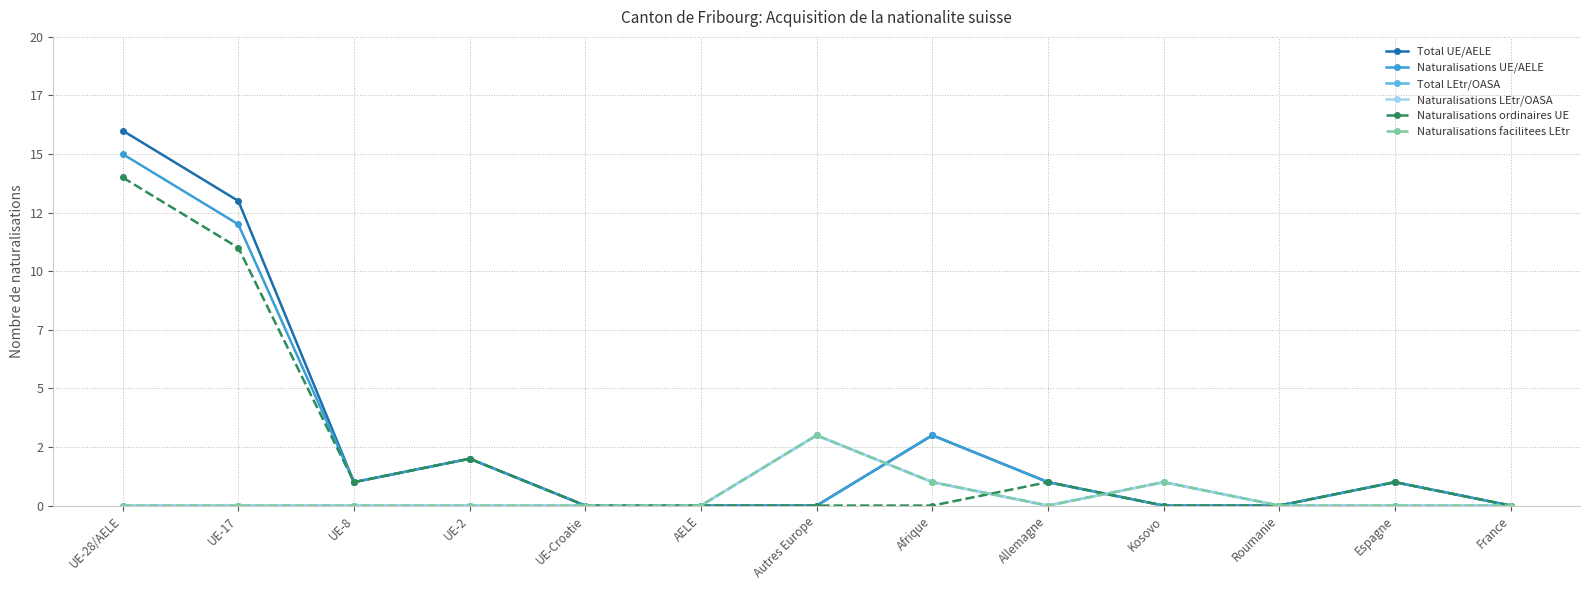

Does the chart have visible grid lines?

Yes